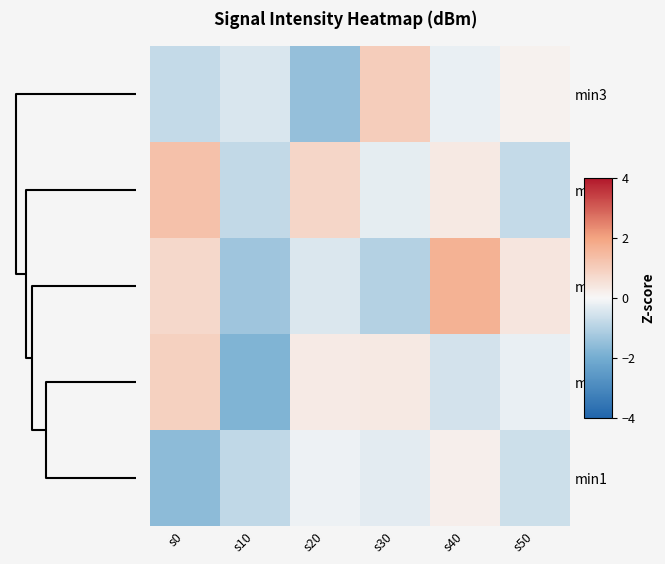

Reading right to left, transcribe all the data shown in this chart.

min3: s50=0.2	s40=-0.2	s30=1.0	s20=-1.5	s10=-0.4	s0=-0.8
min4: s50=-0.8	s40=0.3	s30=-0.3	s20=0.8	s10=-0.8	s0=1.3
min2: s50=0.4	s40=1.7	s30=-1.0	s20=-0.4	s10=-1.3	s0=0.7
min0: s50=-0.2	s40=-0.6	s30=0.3	s20=0.3	s10=-1.8	s0=0.9
min1: s50=-0.7	s40=0.2	s30=-0.3	s20=-0.1	s10=-0.8	s0=-1.6